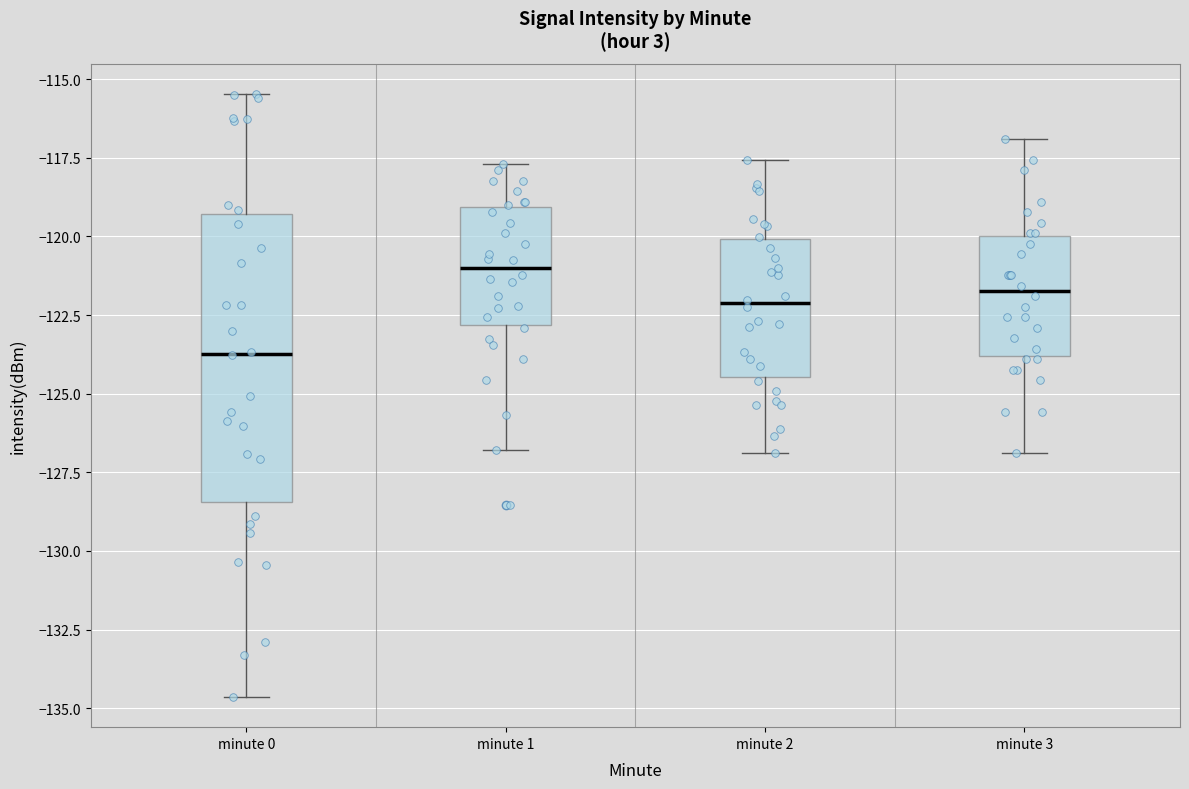

Where is the upper edge of the box for minute 1 on the y-axis? The values are not printed on the chart, so give them approximately, as read against the axis.

-119.0